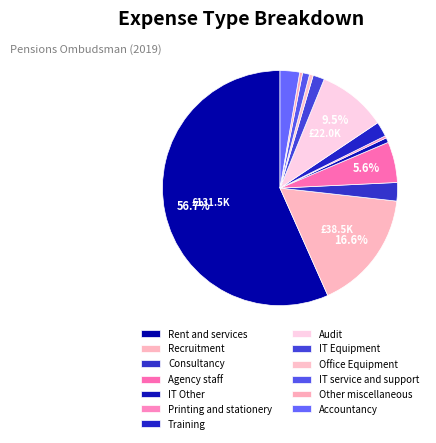

How many segments does this pie chart have?

13